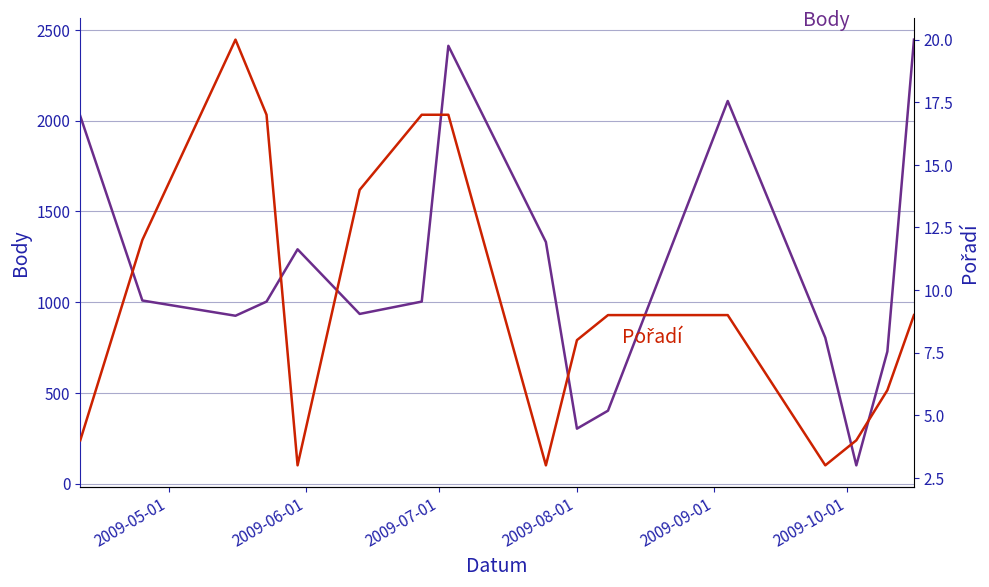

What position from the left is 2009-05-01?

1